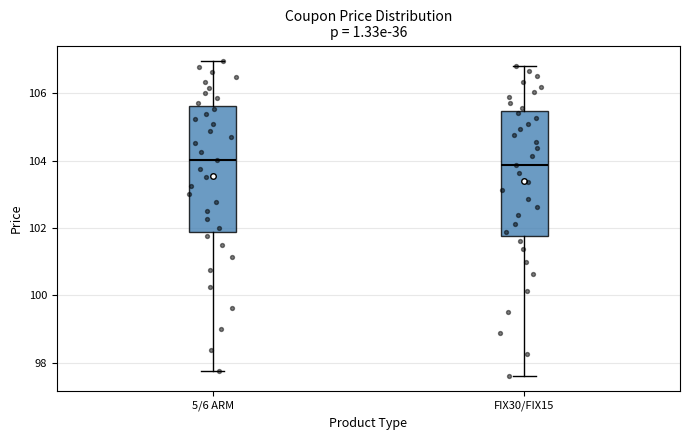

Where does the median line of the box for 5/6 ARM sit on the y-axis? The values are not printed on the chart, so give them approximately, as read against the axis.

104.0